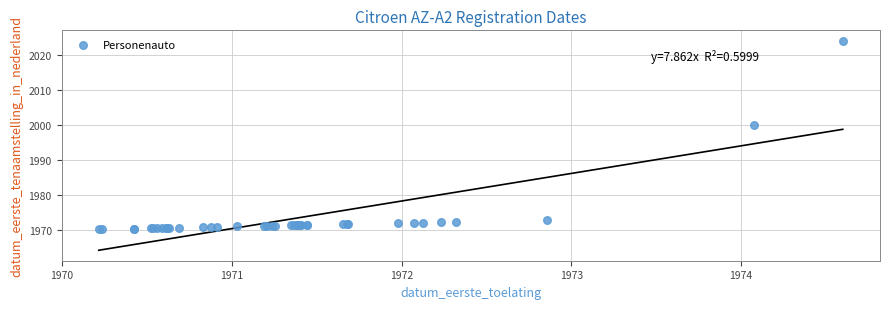

What Y value in the scatter plot is closest to 1997?

2000.0